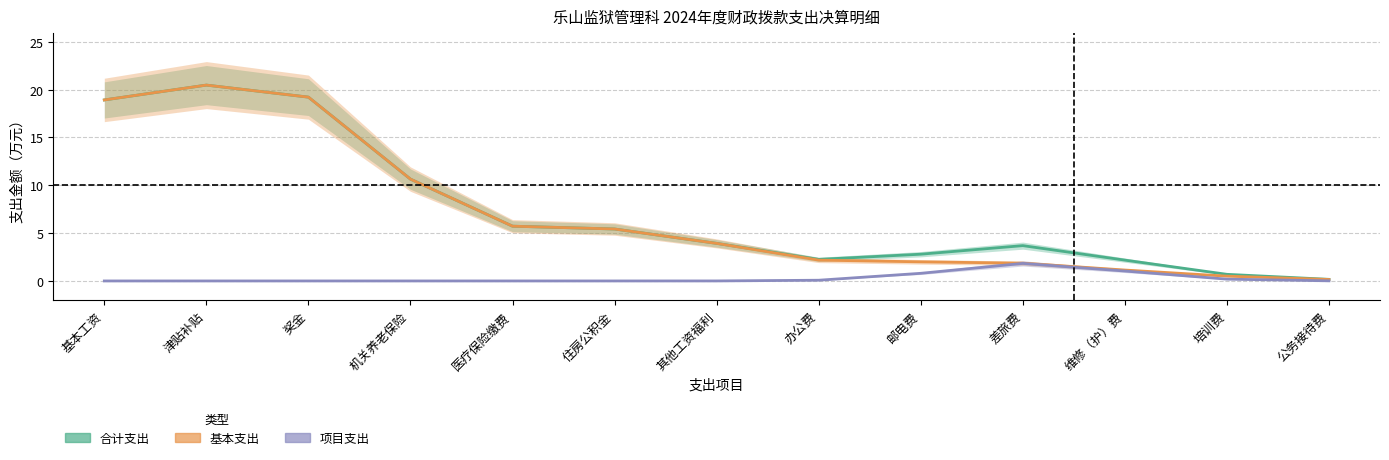

Which series has the widest spread of values?

基本支出